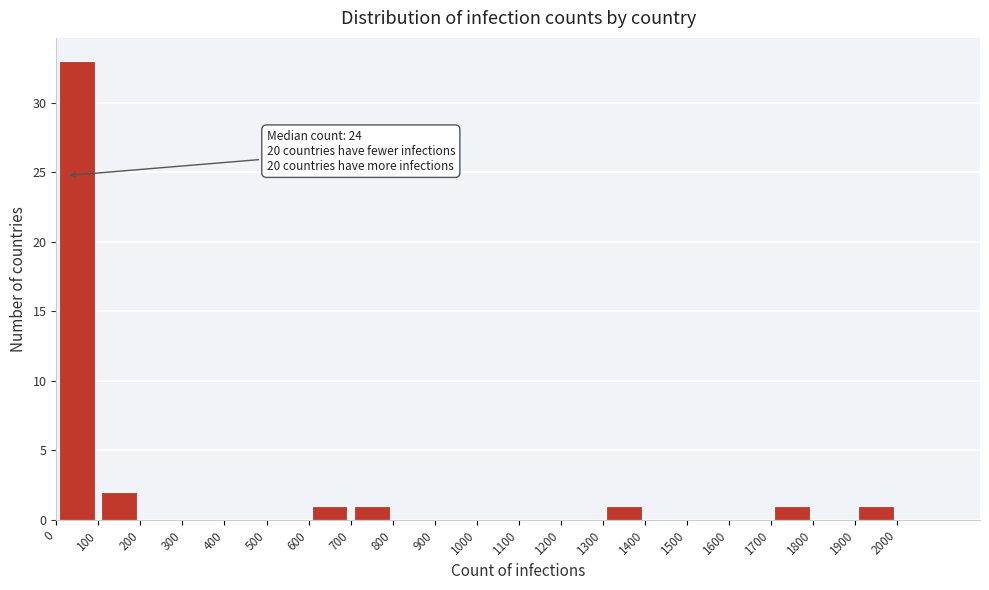

Over which range of the x-axis is the bar tallest?

0 to 100